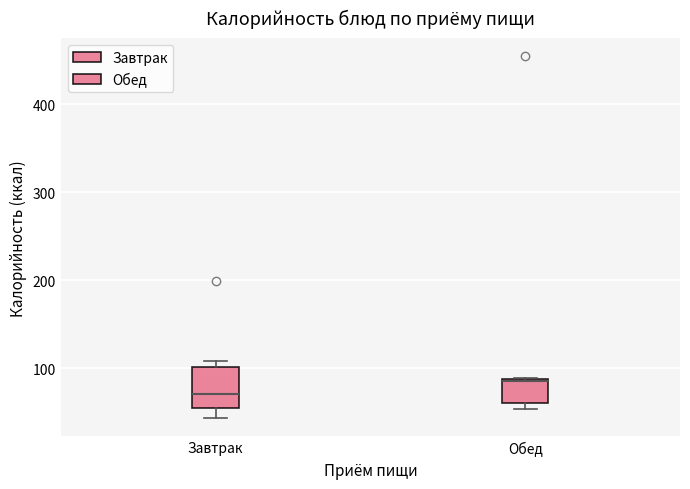

Which box has the highest median line?

Обед